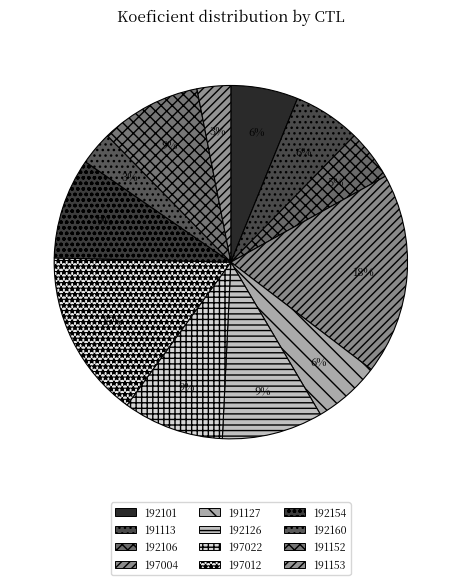

Which has a higher value, 192160 or 191127?

191127